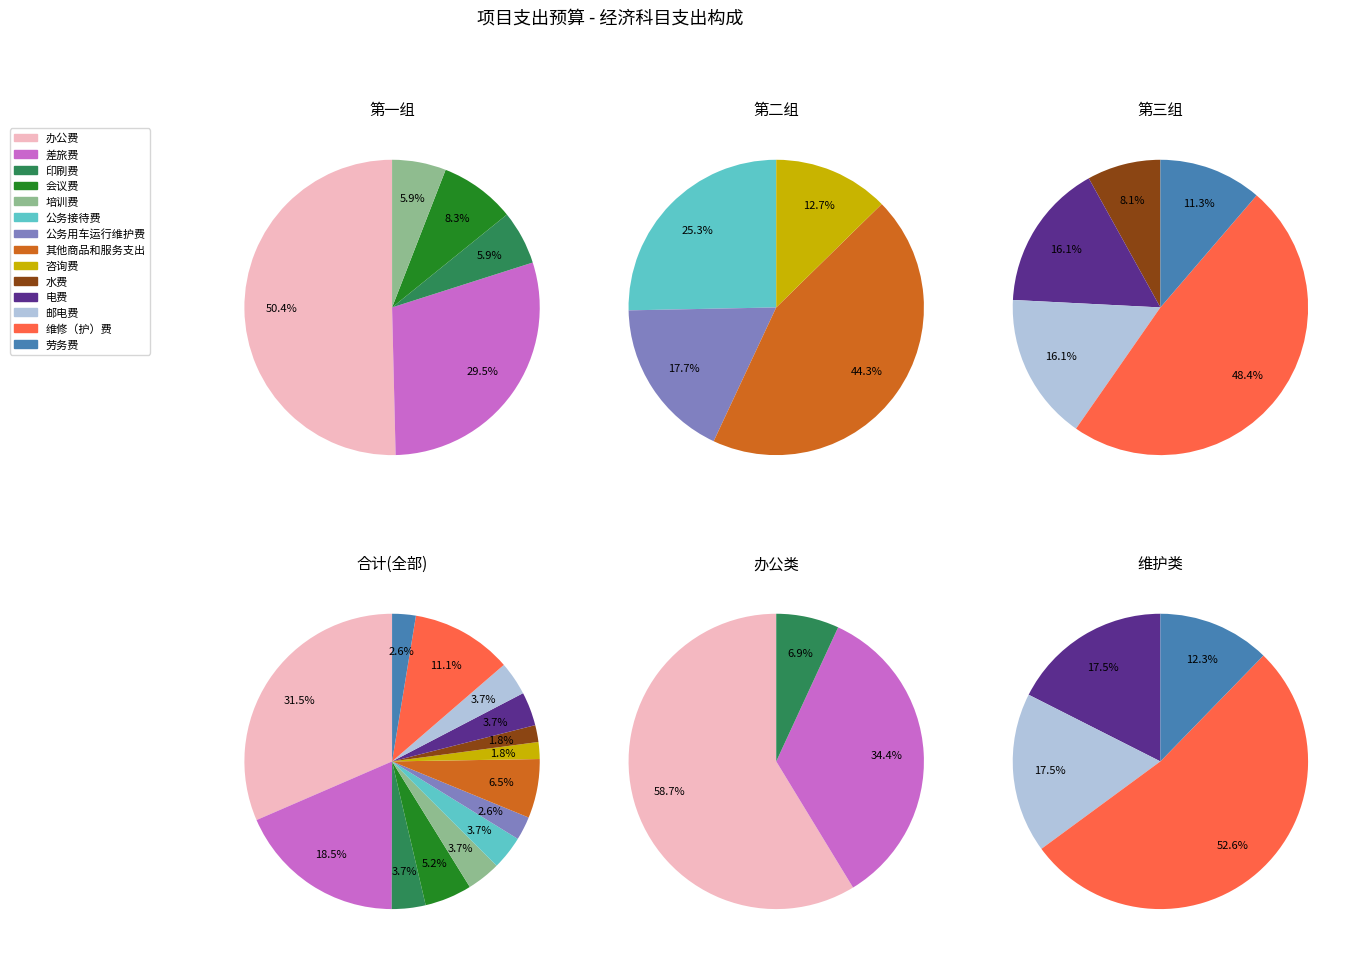

Combined, do 维修（护）费 and 电费 account for over 50%?

No